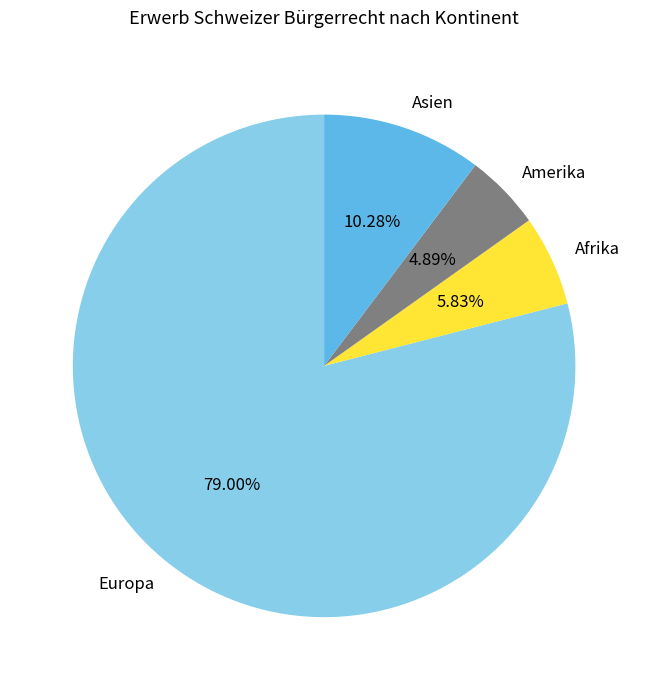

Is there a majority slice in this chart?

Yes